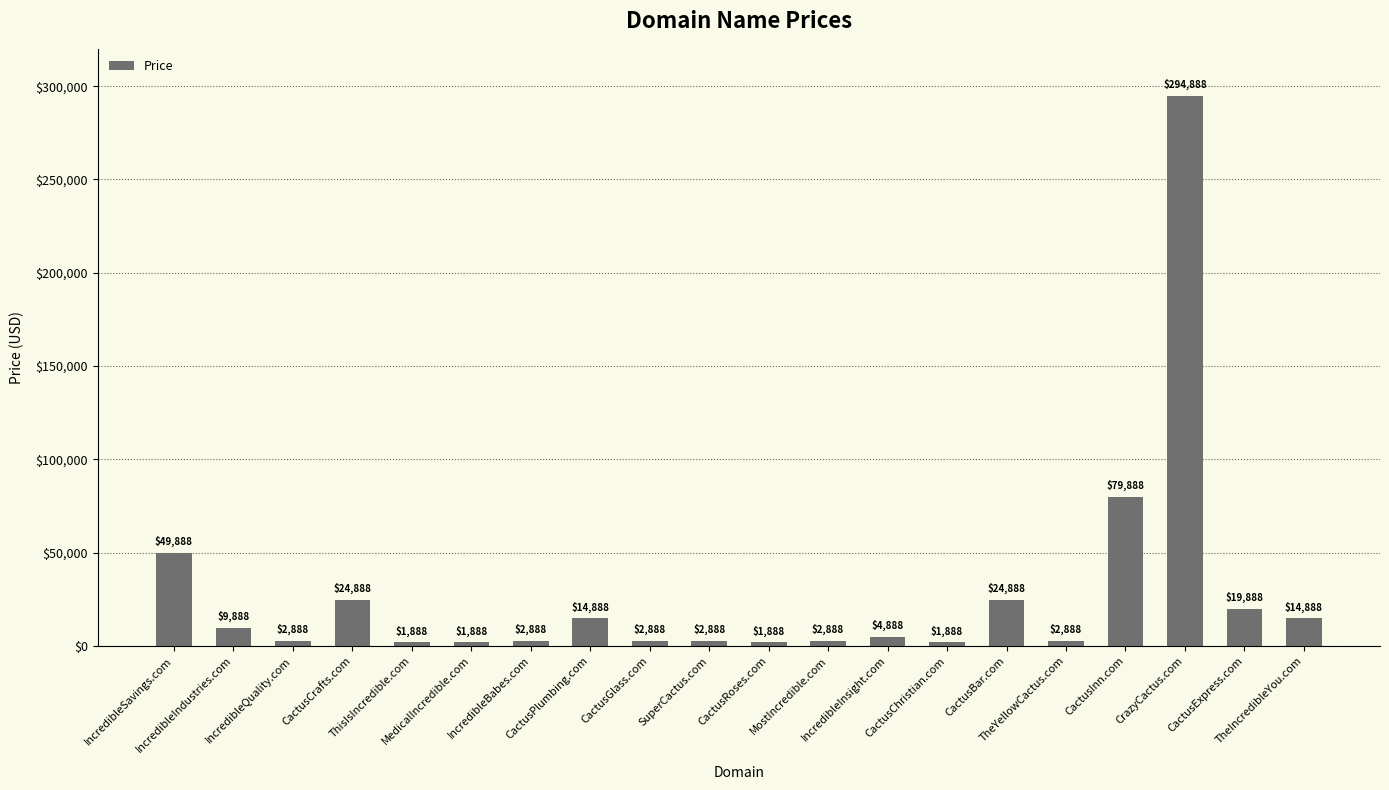

At which label does the data first exceed 4888?

IncredibleSavings.com